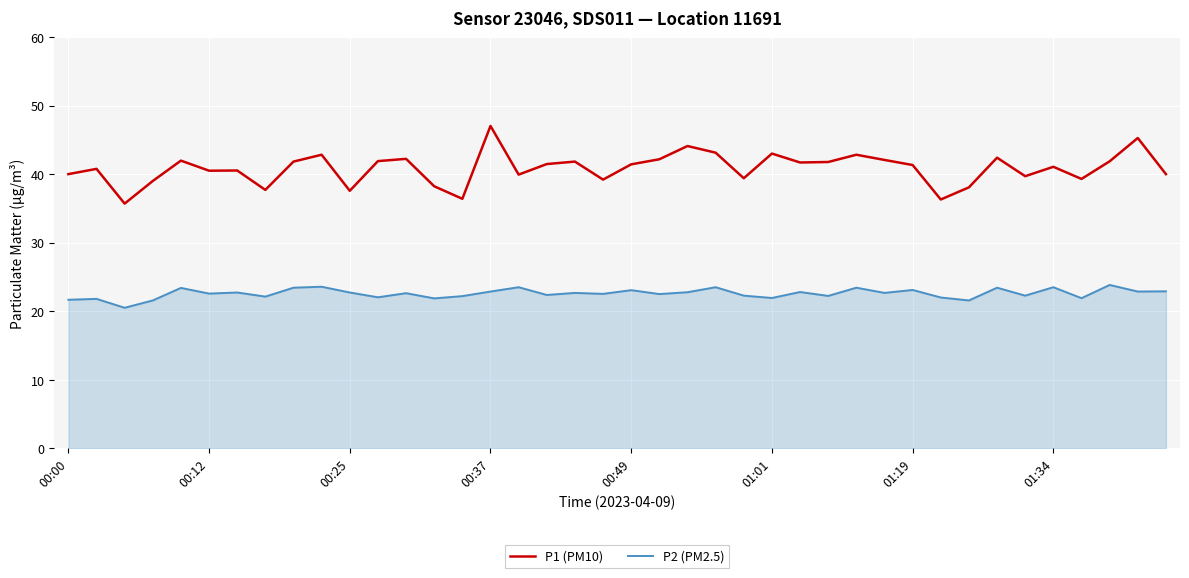

True or false: P1 (PM10) and P2 (PM2.5) intersect in this chart.

False